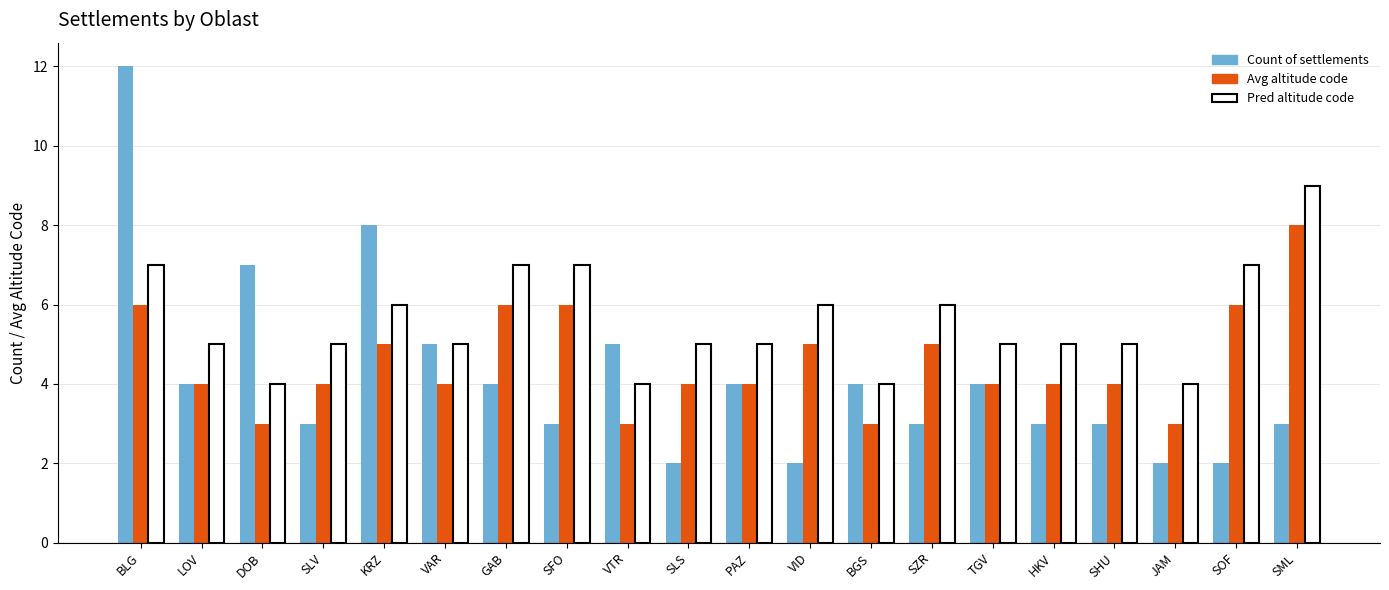

What is the label of the 2nd bar from the left?

LOV